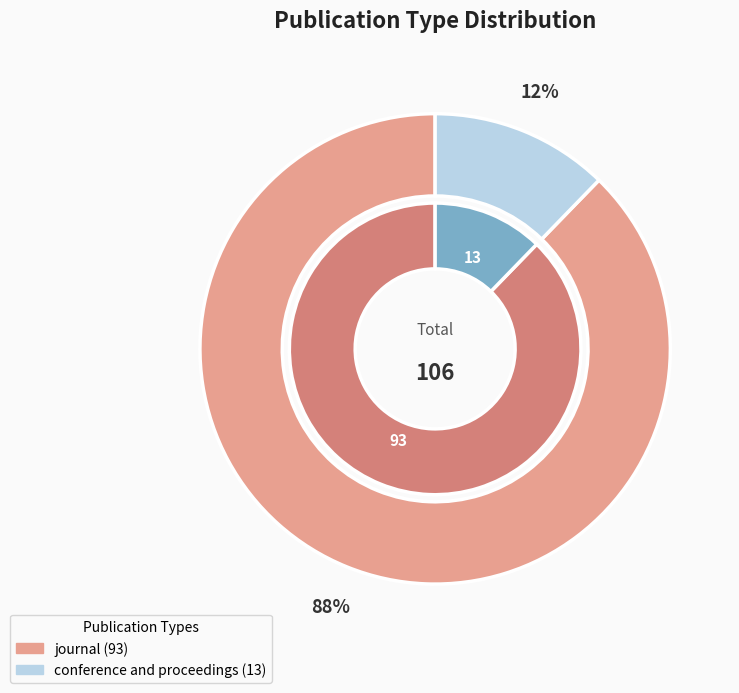

To the nearest percent, what percentage of the pie is conference and proceedings?

12%